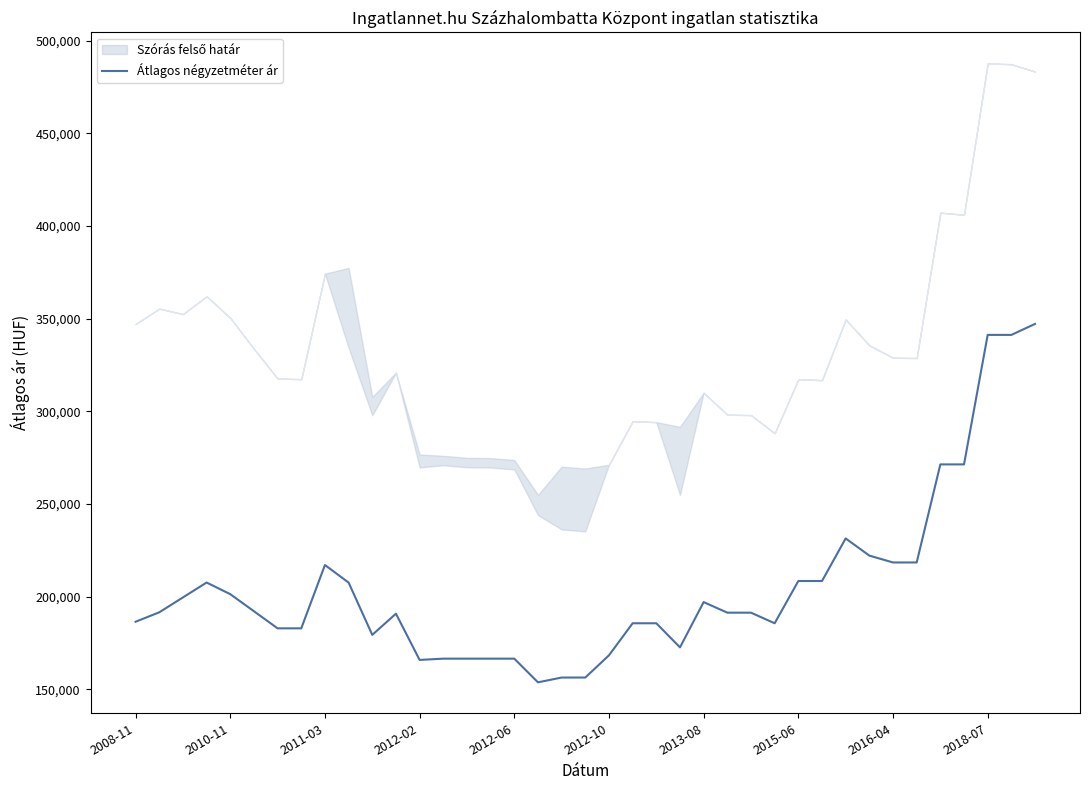

What is the value of the 16th point from the left?

166617